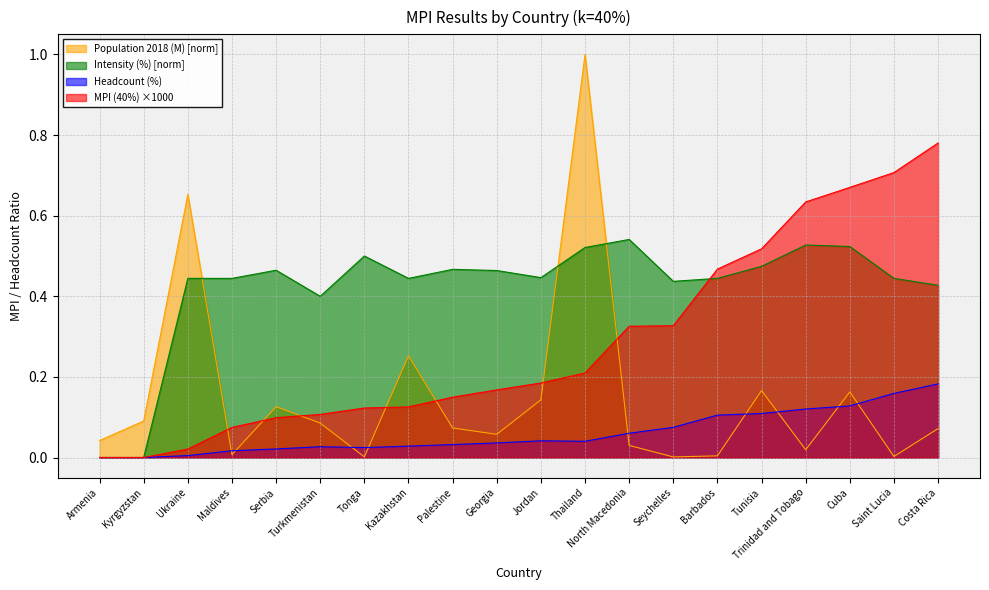

Is it true that MPI (40%) equals 0.1 at Tonga?

False